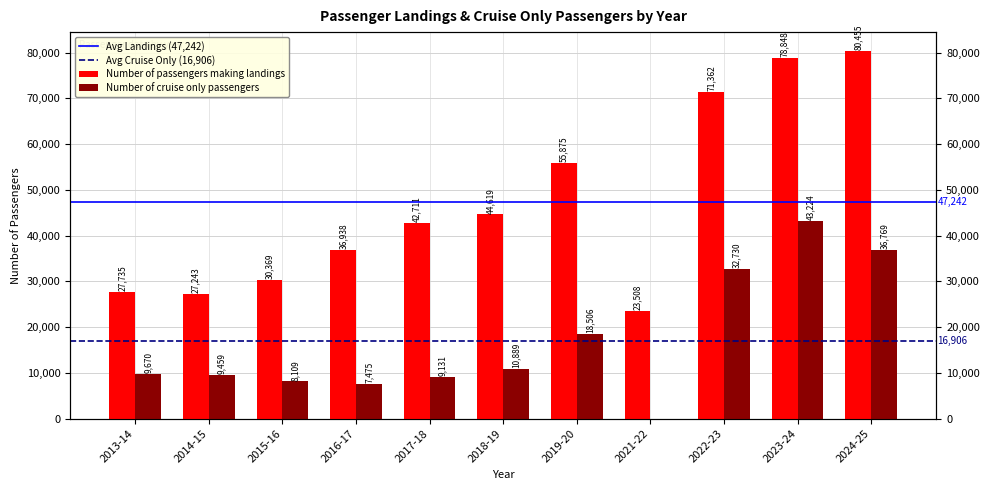

Which series has the largest range (max minus min)?

Number of passengers making landings